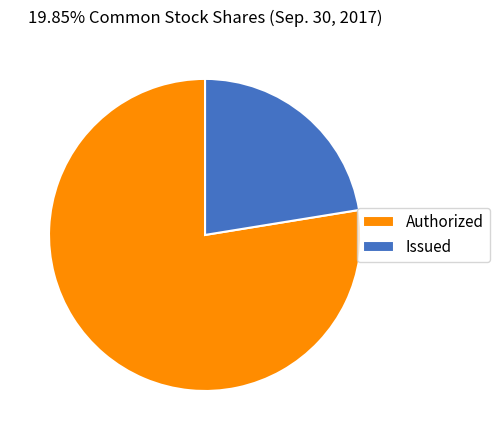

Which category has the biggest portion of the pie?

Authorized